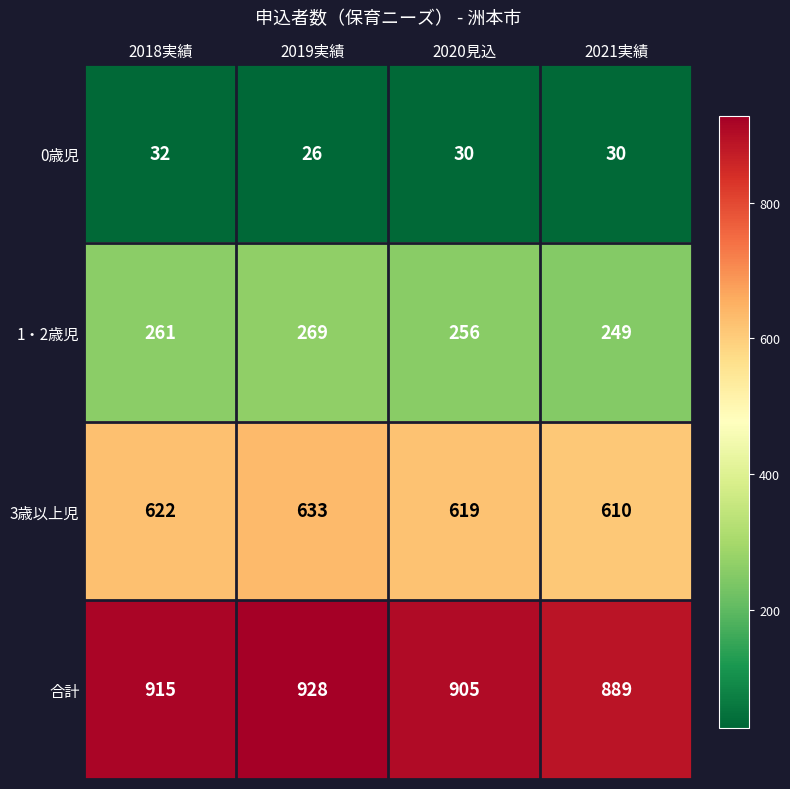

What is the sum of all 0歳児 values?

118